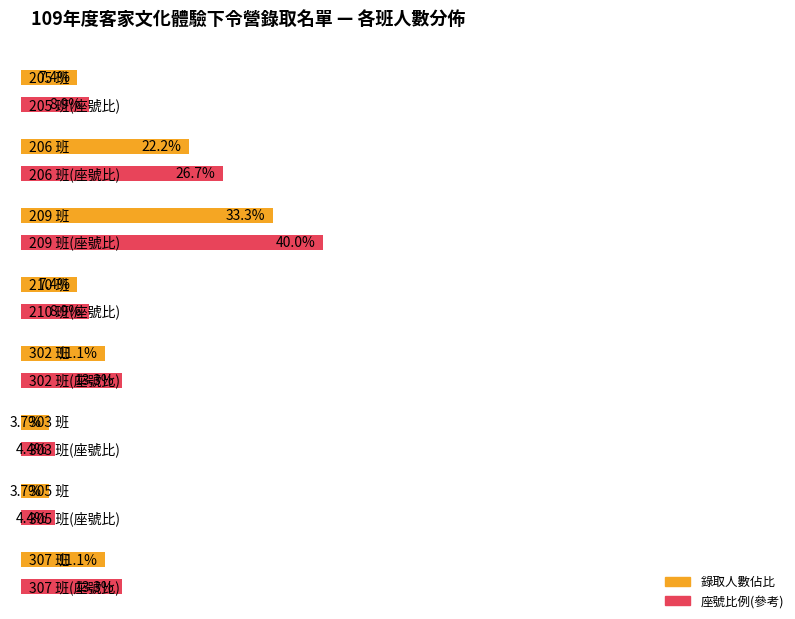

The count_per_class series shows 1 at 302. True or false?

False